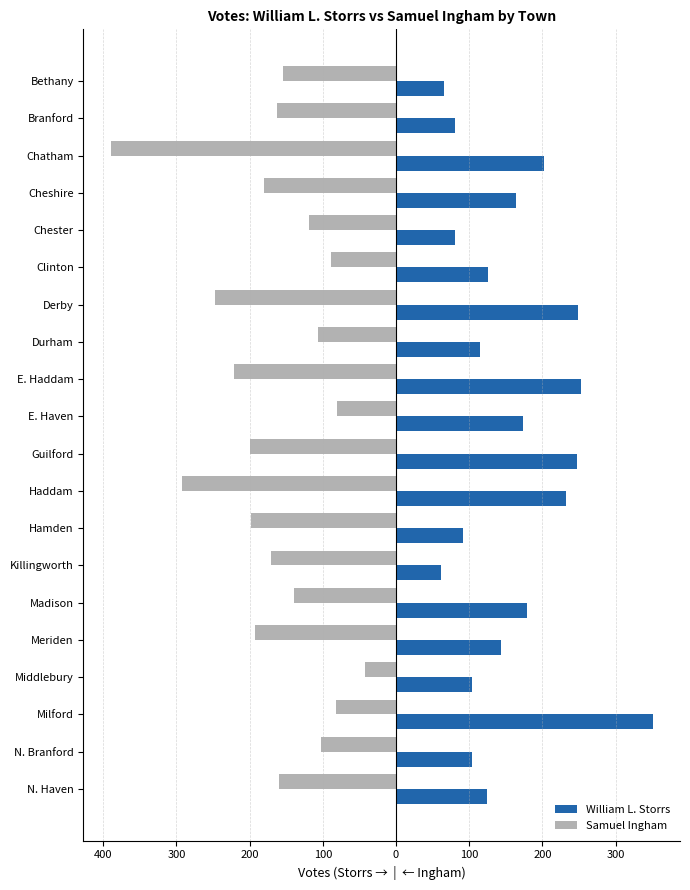

What are all the series names shown in the legend?

William L. Storrs, Samuel Ingham